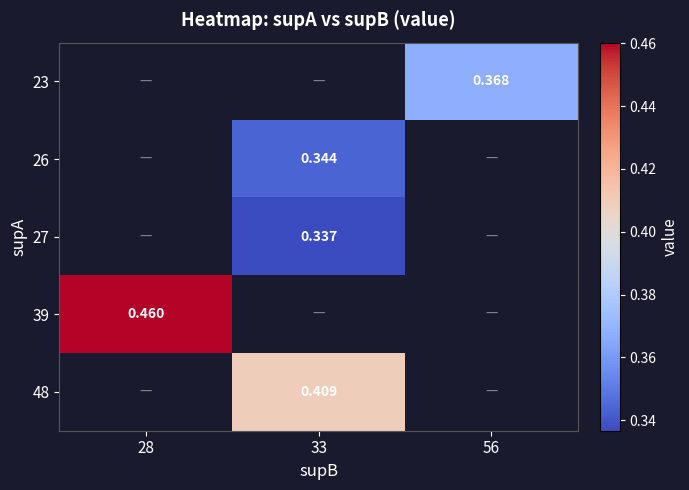

Which category has the lowest value in the 48 series?

28